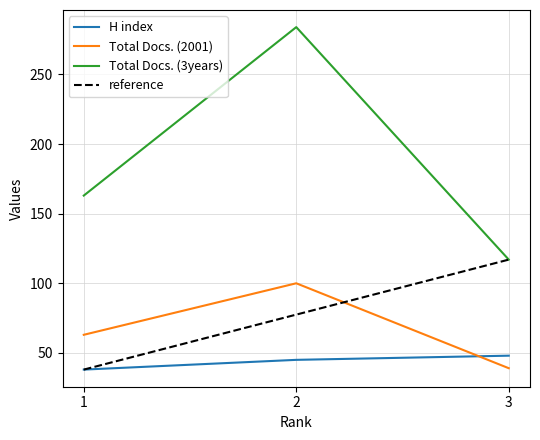

Which series changed the most between 3 and 1?

Total Docs. (3years)